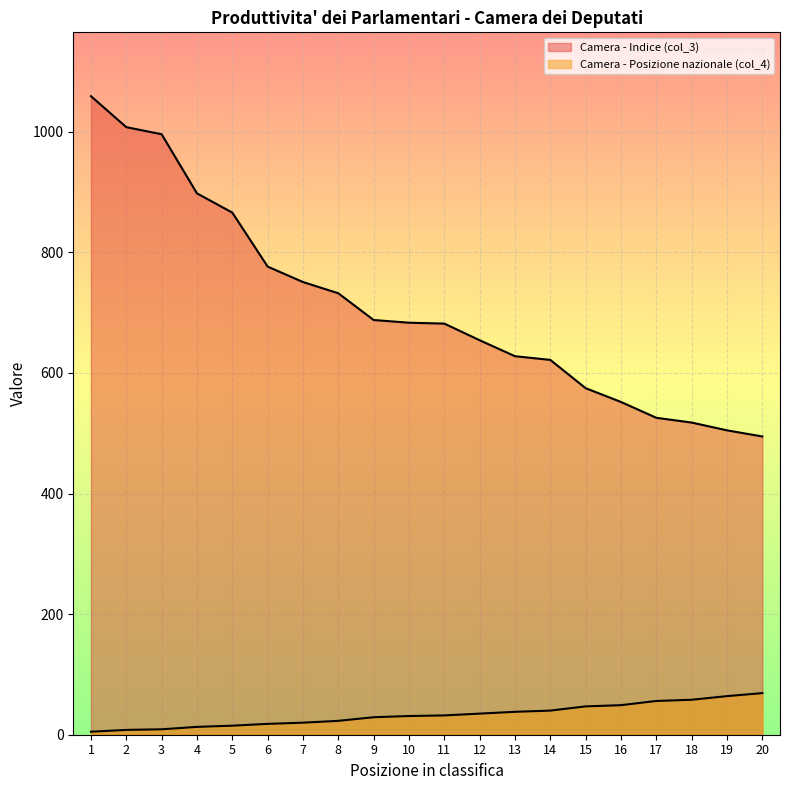

The value of Camera - Indice (col_3) at 10 is 683.2. True or false?

True